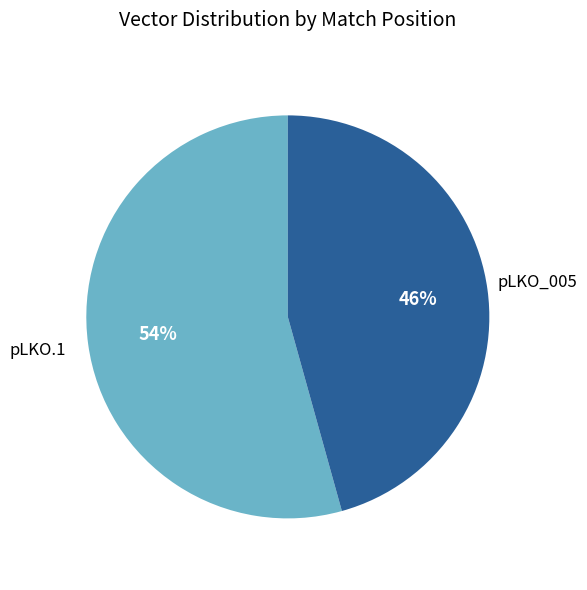

Is there any slice that represents more than half of the pie?

Yes